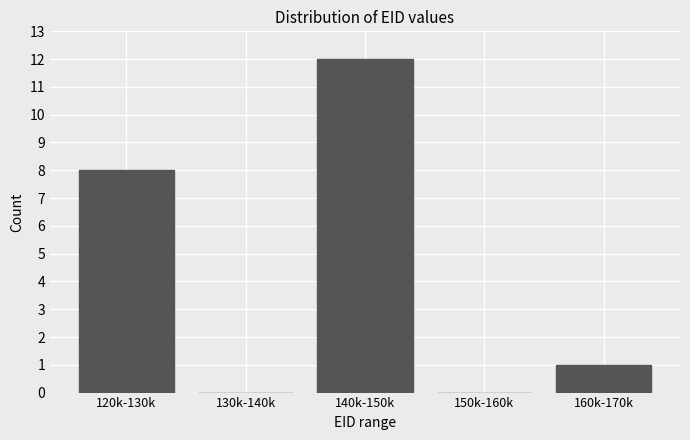

Reading right to left, extract all data points from this chart.

160k-170k=1	150k-160k=0	140k-150k=12	130k-140k=0	120k-130k=8